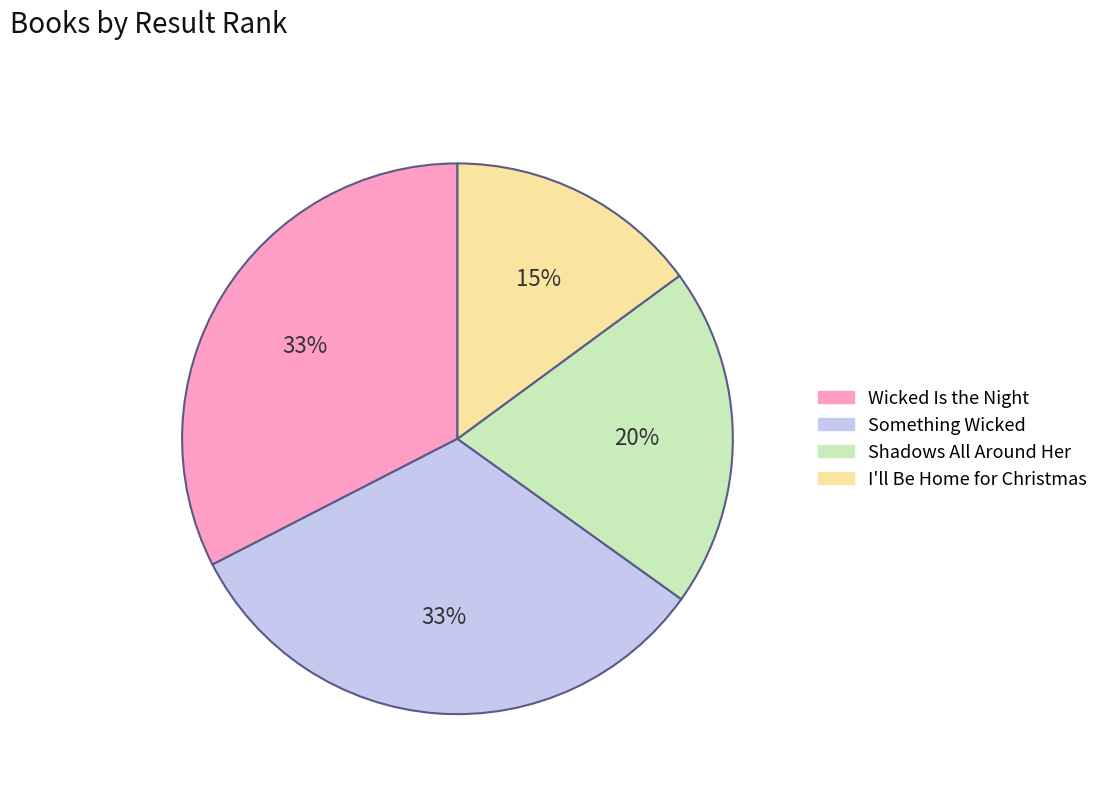

The Shadows All Around Her slice represents 35% of the pie. True or false?

False